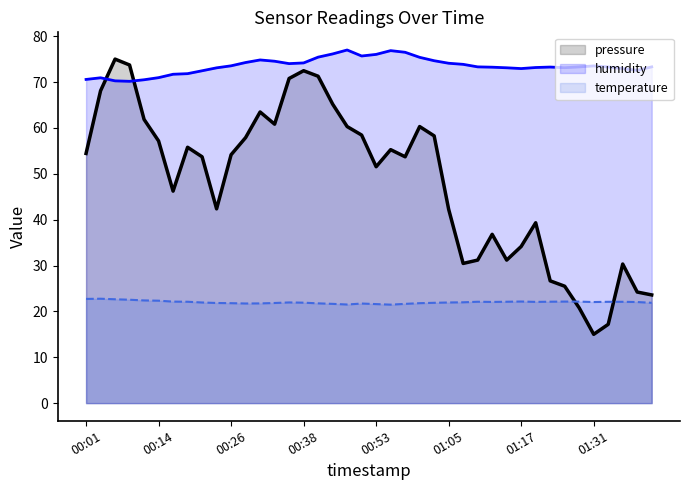

Is the value of pressure at 33 greater than the value of humidity at 37?

No